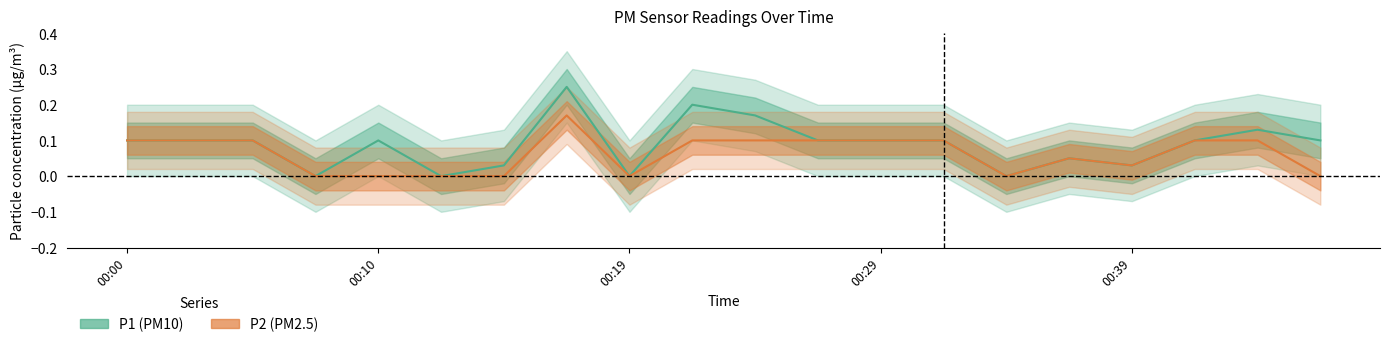

True or false: P2 and P1 intersect in this chart.

False